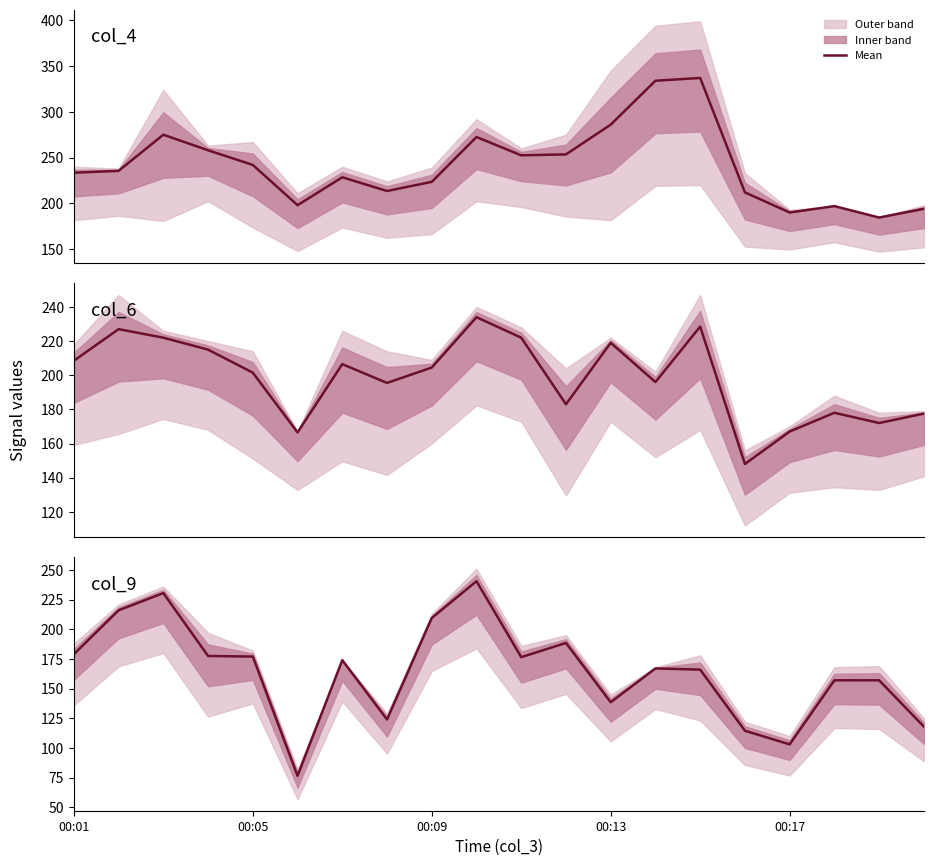

Count the number of values greater than 174.

9